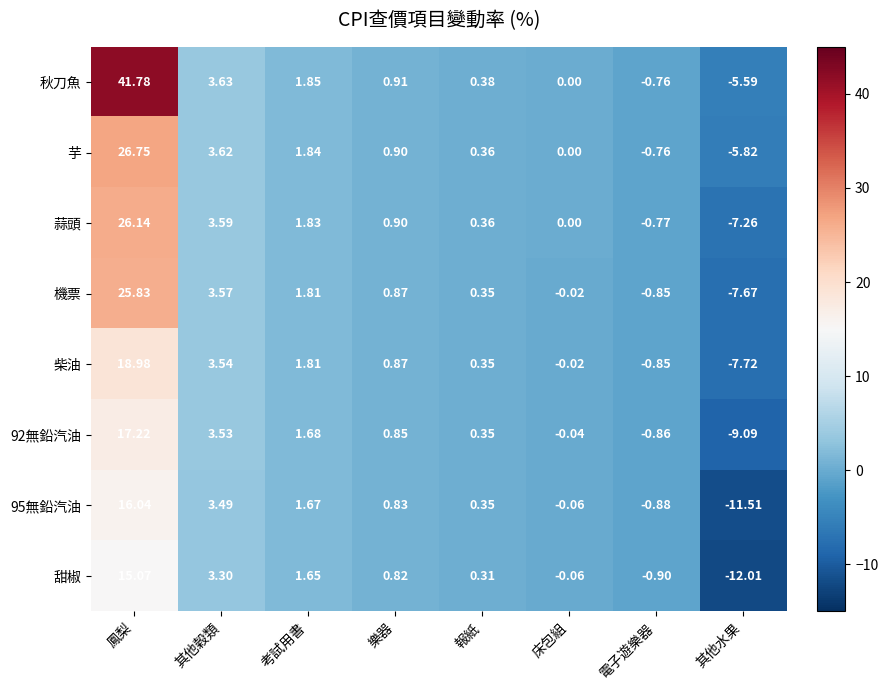

What is the minimum value shown in the chart?

-12.0